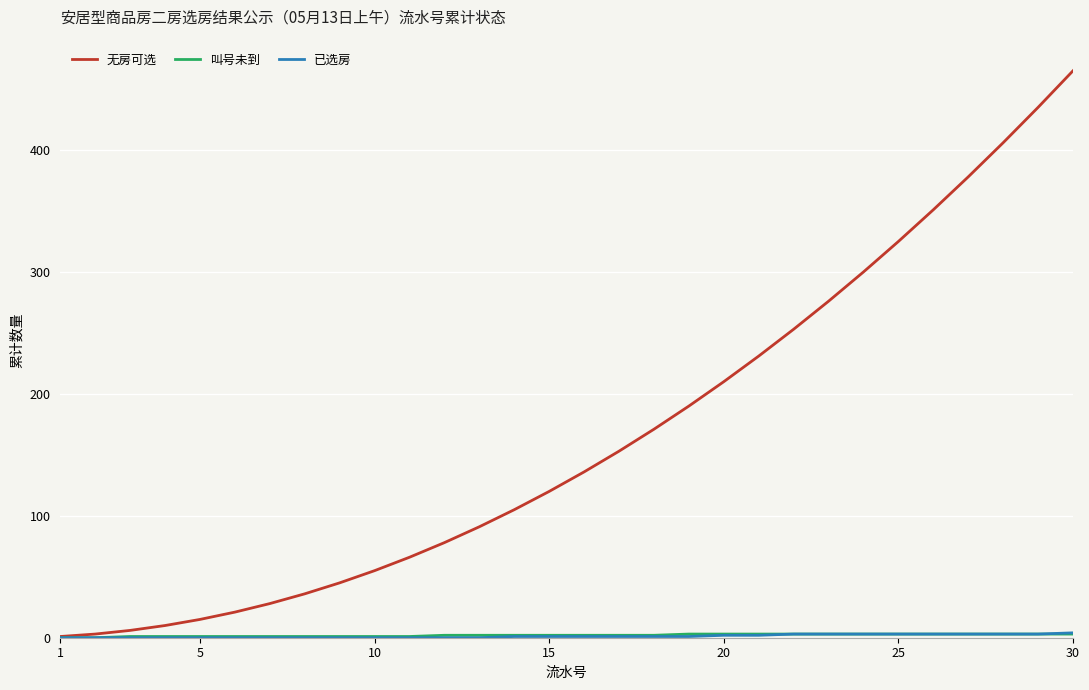

How many lines are shown in the chart?

3